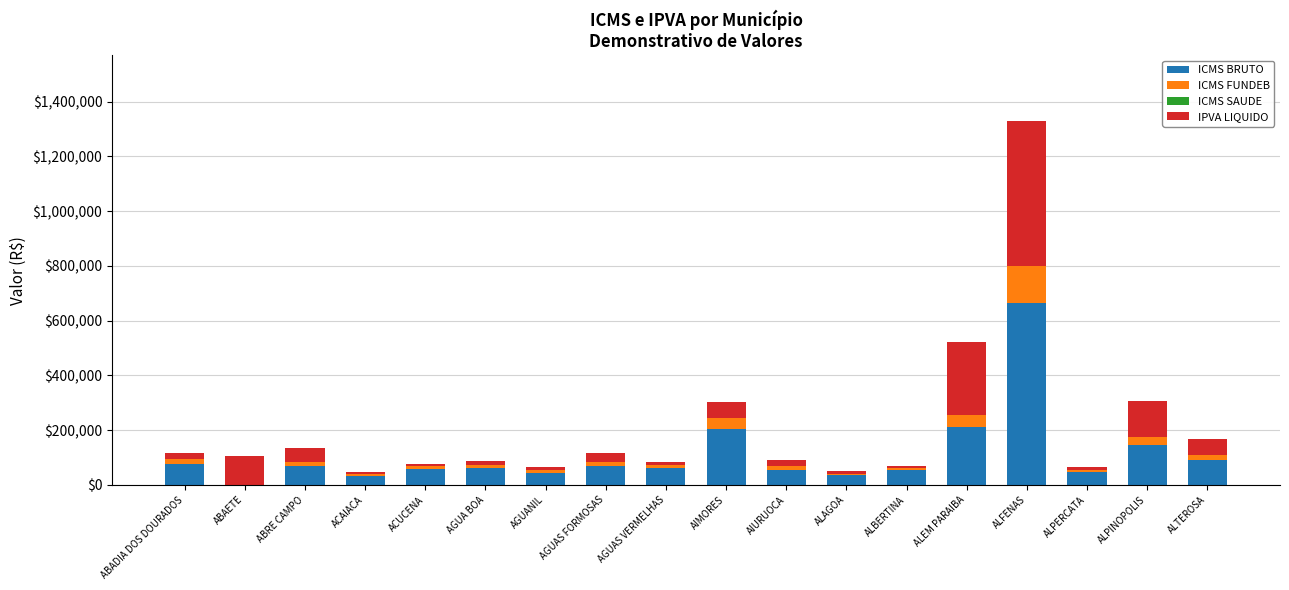

At which label does ICMS BRUTO reach its peak?

ALFENAS